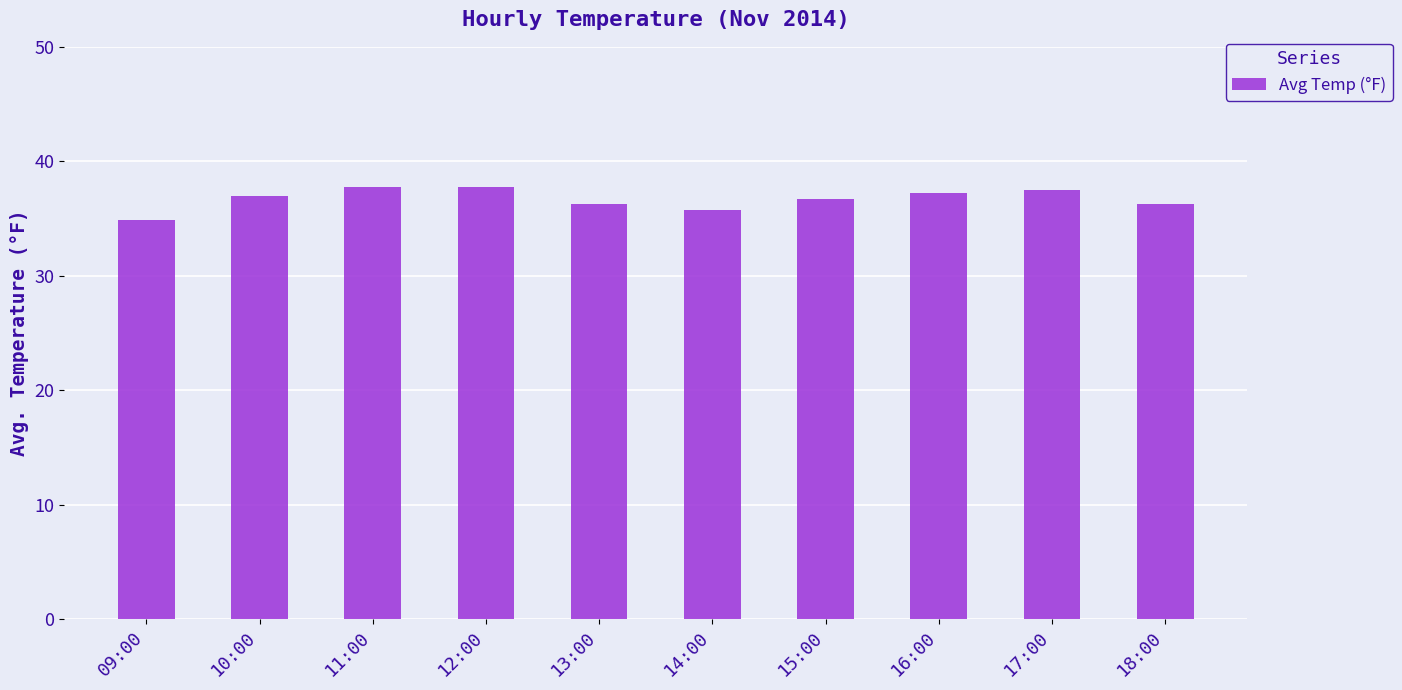

Between 17:00 and 09:00, which is larger?

17:00